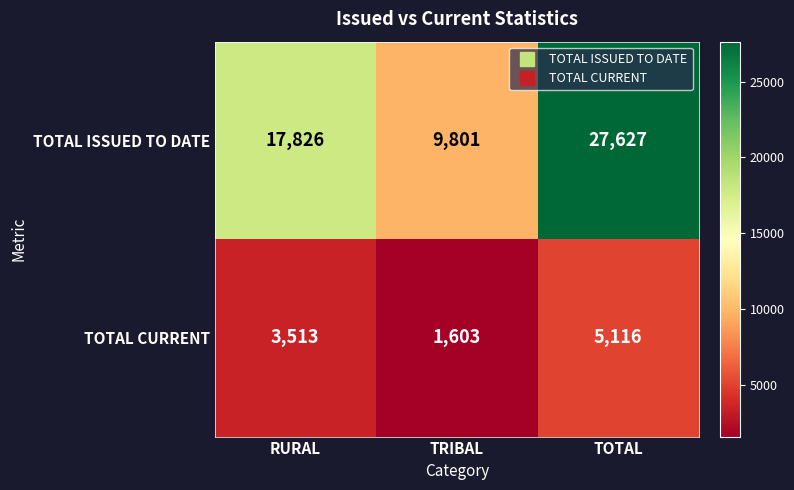

Which series has the largest total across all categories?

TOTAL ISSUED TO DATE